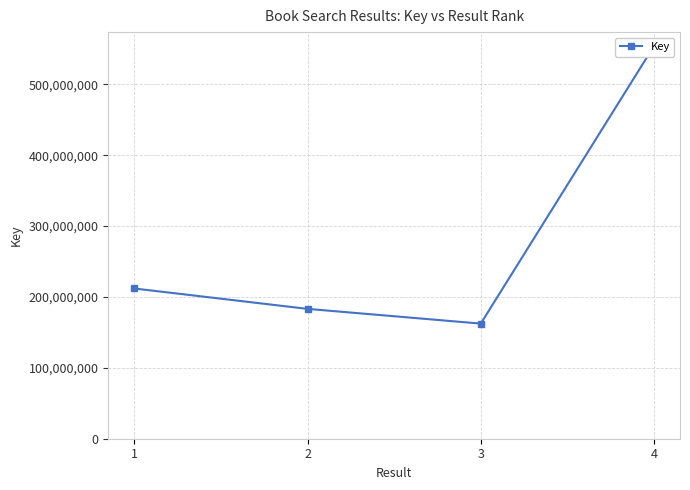

What is the ratio of the value at 1 to the value at 3?

1.3